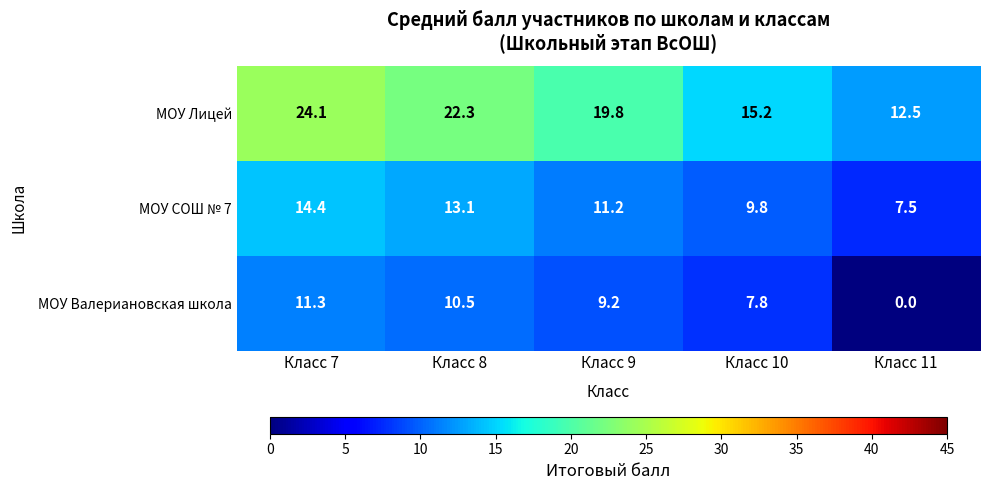

Rank the series by their maximum value, from highest to lowest.

МОУ Лицей, МОУ СОШ № 7, МОУ Валериановская школа